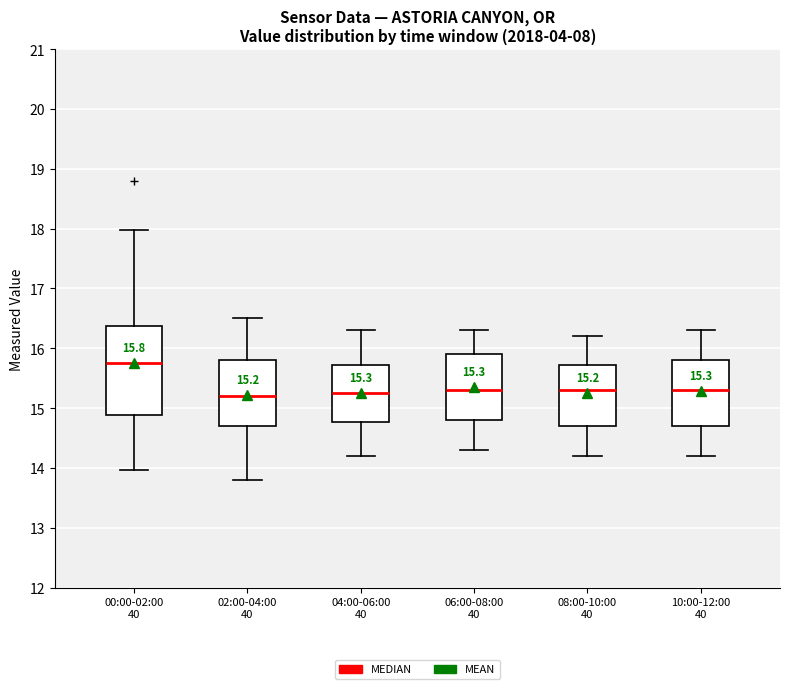

Comparing the boxes themselves (not the whiskers), which one is the tallest?

00:00-02:00 40